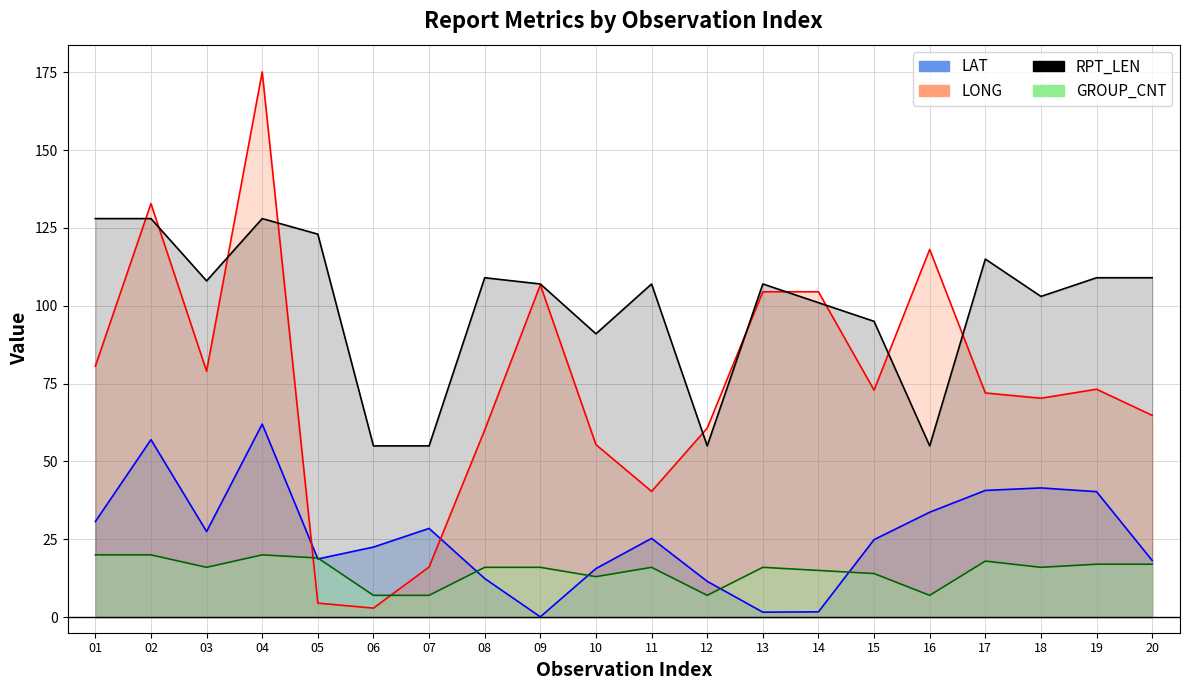

At how many categories does at least one series exceed 54?

20